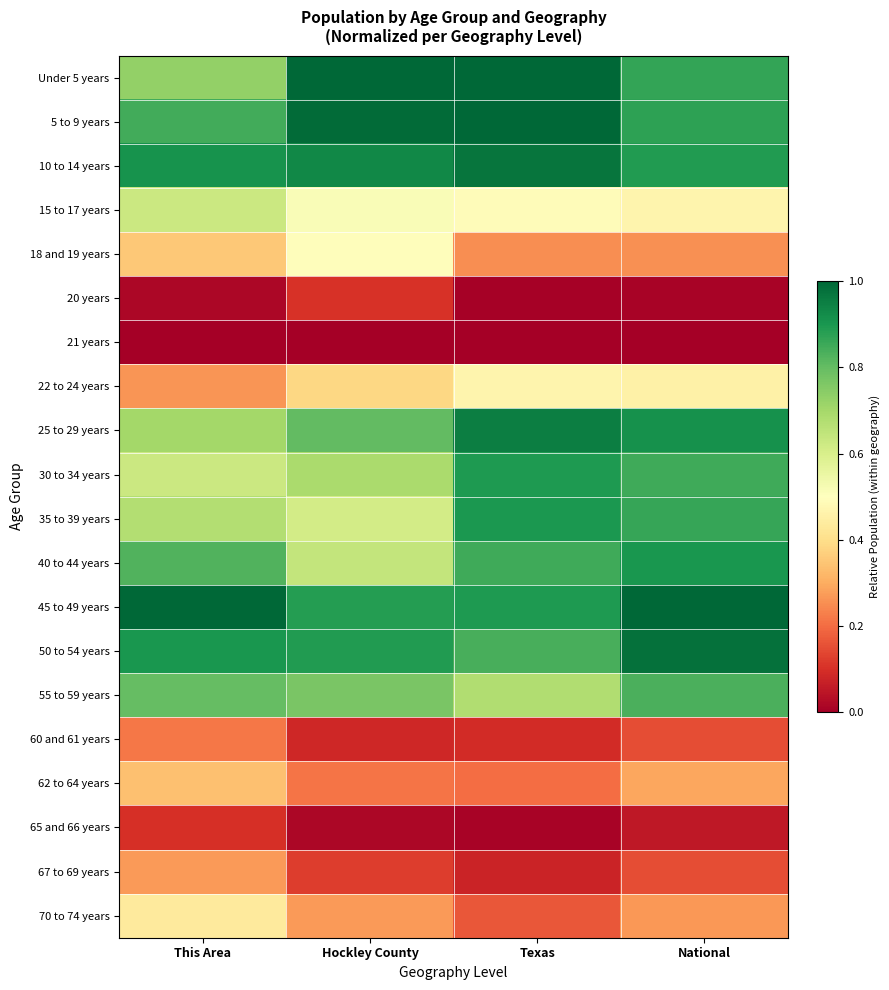

What is the greatest value displayed?

1.0